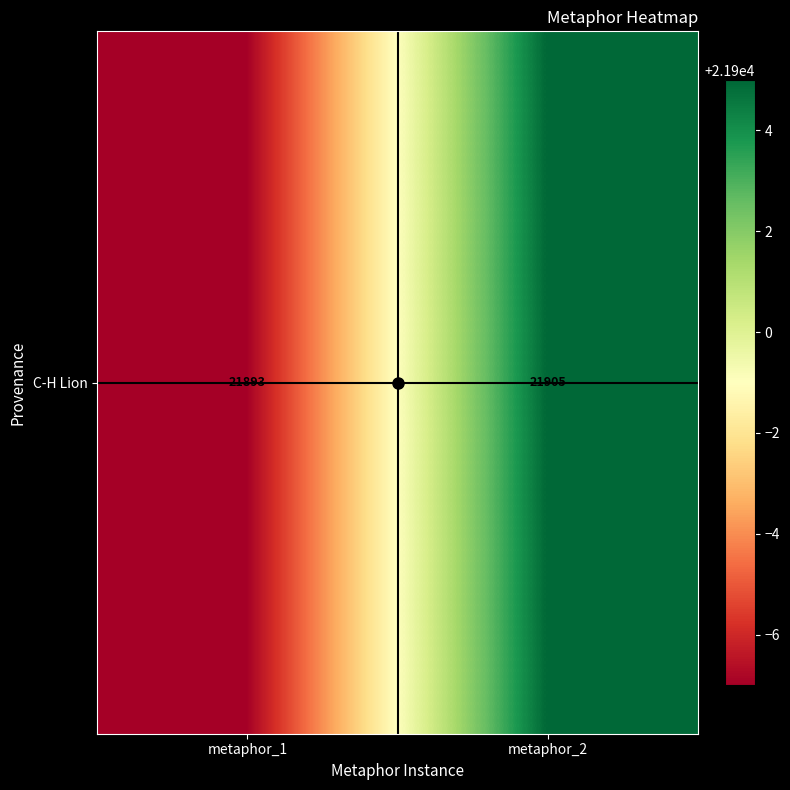

Reading left to right, what are all the values shown in this chart?

metaphor_1=21893	metaphor_2=21905